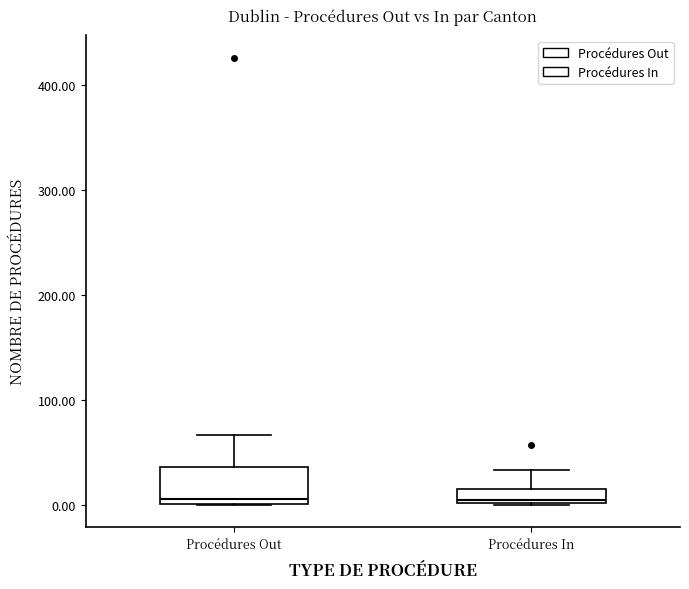

Where is the lower edge of the box for Procédures In on the y-axis? The values are not printed on the chart, so give them approximately, as read against the axis.

0